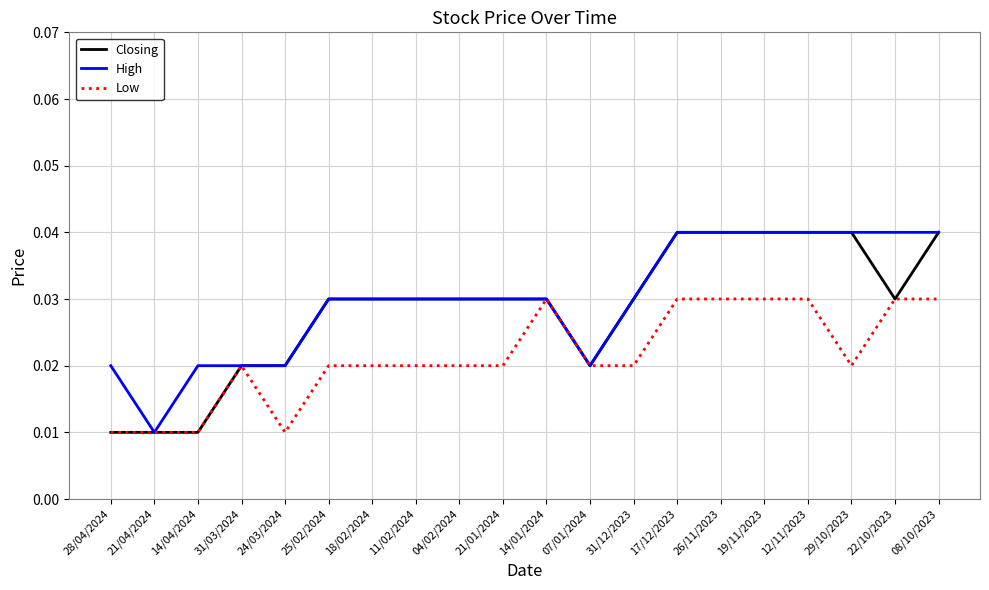

What position from the right is 31/12/2023?

8